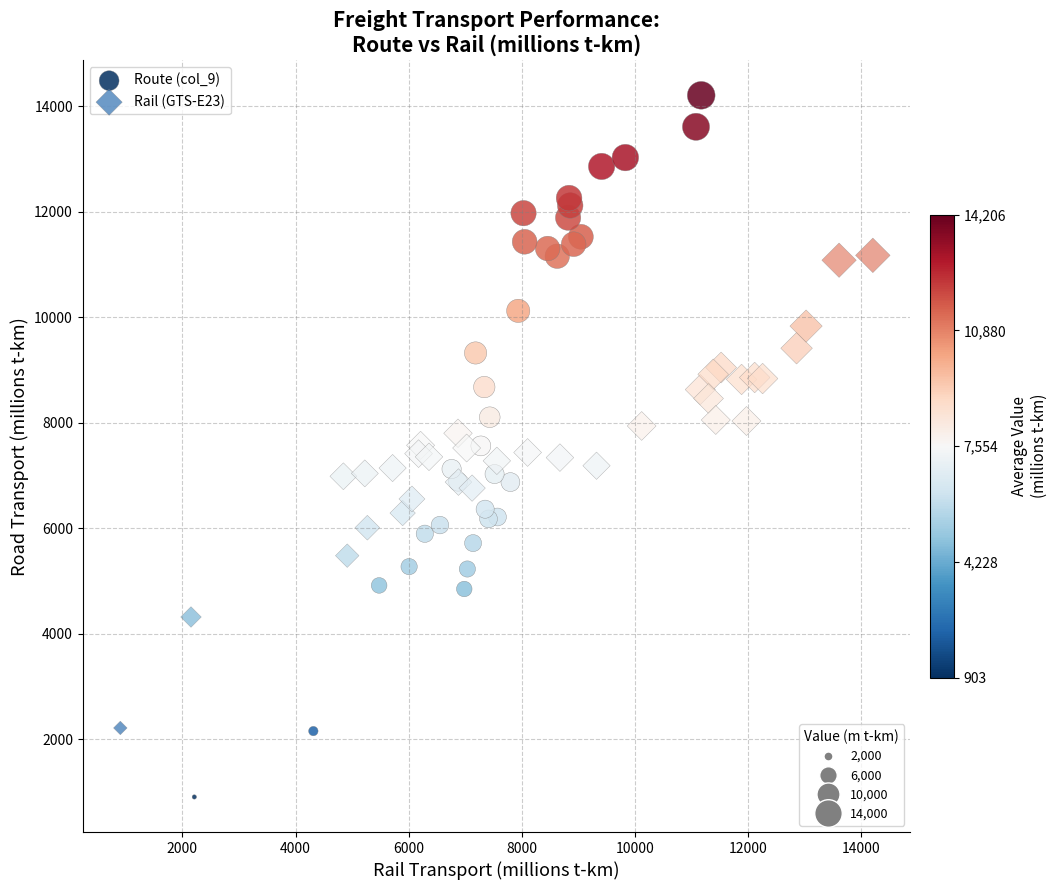

Which series reaches the maximum Y coordinate?

Route (col_9)